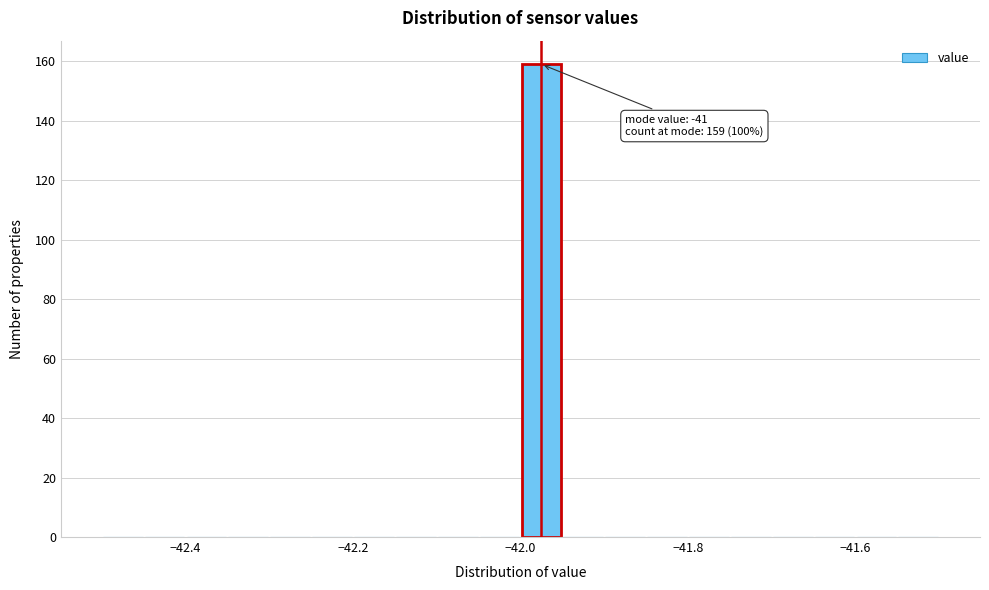

Read against the x-axis, roughly where is the centre of the tallest bar?

-41.98